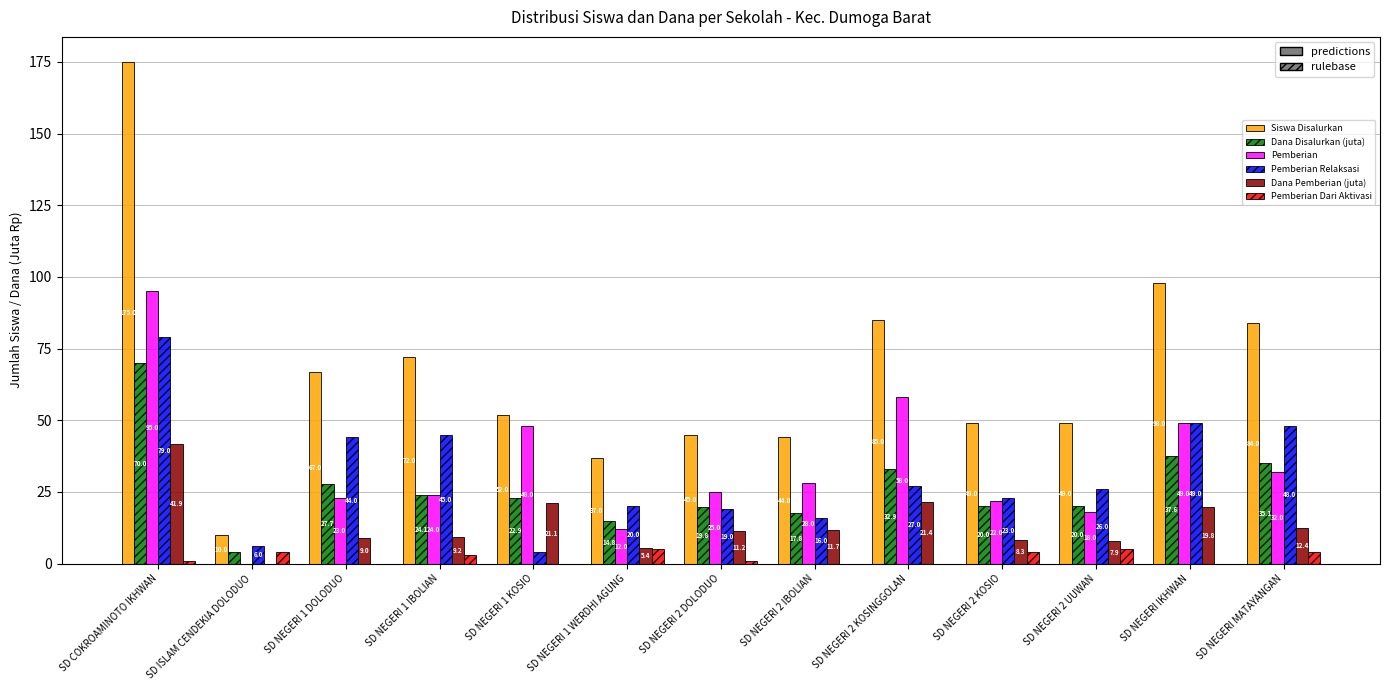

Which series changed the most between SD NEGERI 1 IBOLIAN and SD NEGERI 2 DOLODUO?

Siswa Disalurkan